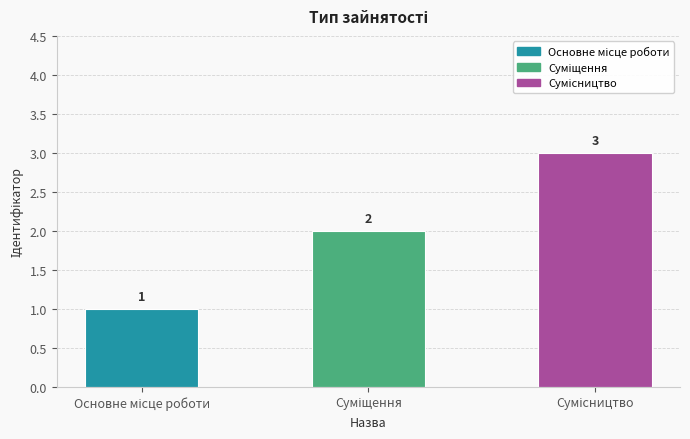

What is the greatest value displayed?

3